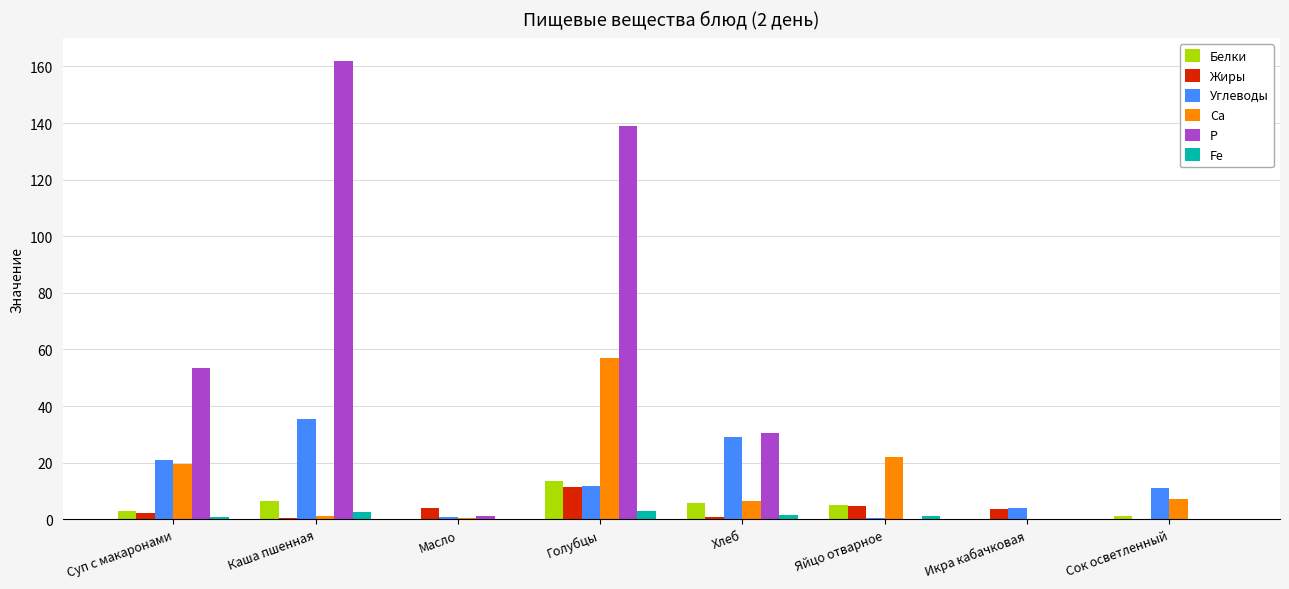

What is the greatest value displayed?

162.0